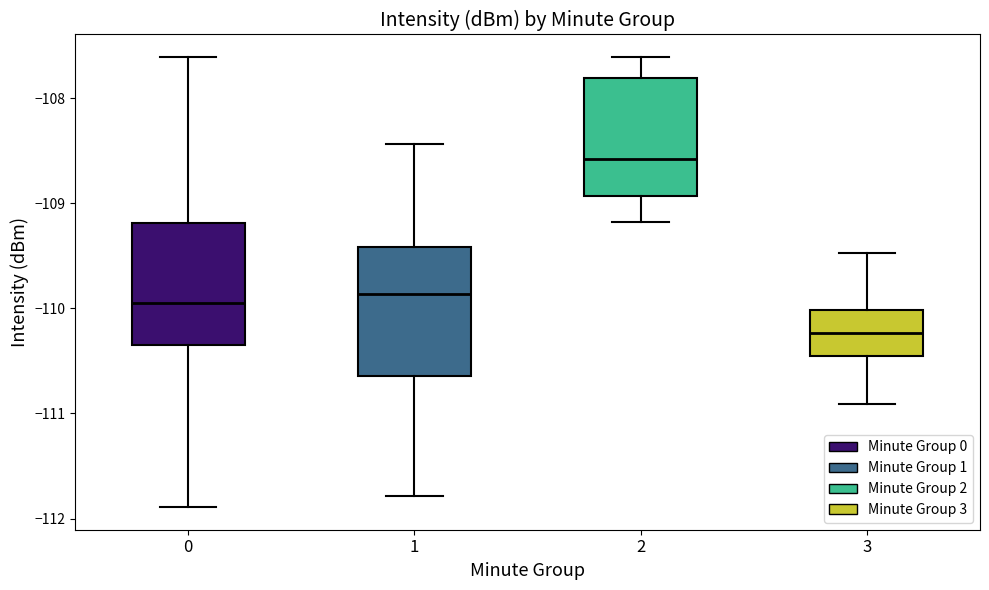

Reading left to right, transcribe this box plot: for each box, give where its median line is, the range the box spans, and where its two whiskers end, as read against the y-axis. The values are not printed on the chart, so give them approximately, as read against the axis.

0: median -109.9, box -110.4 to -109.2, whiskers -111.9 to -107.6
1: median -109.9, box -110.6 to -109.4, whiskers -111.8 to -108.4
2: median -108.6, box -108.9 to -107.8, whiskers -109.2 to -107.6
3: median -110.2, box -110.5 to -110.0, whiskers -110.9 to -109.5